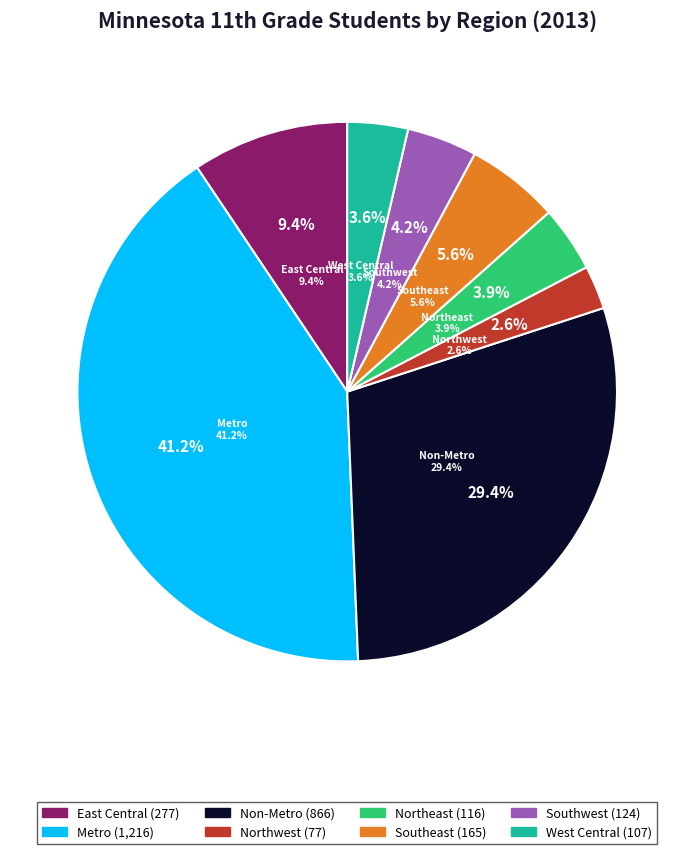

Does West Central represent more than half of the total?

No